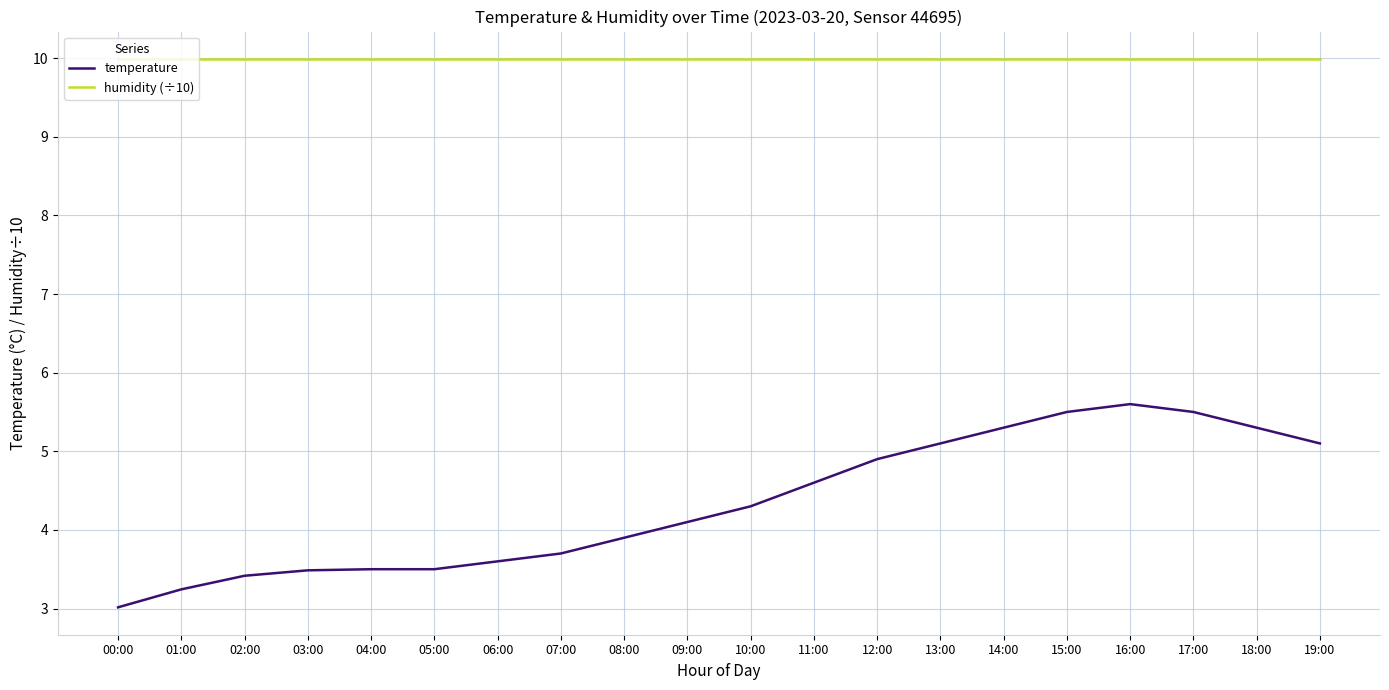

Is this an area chart (filled region under the line)?

No